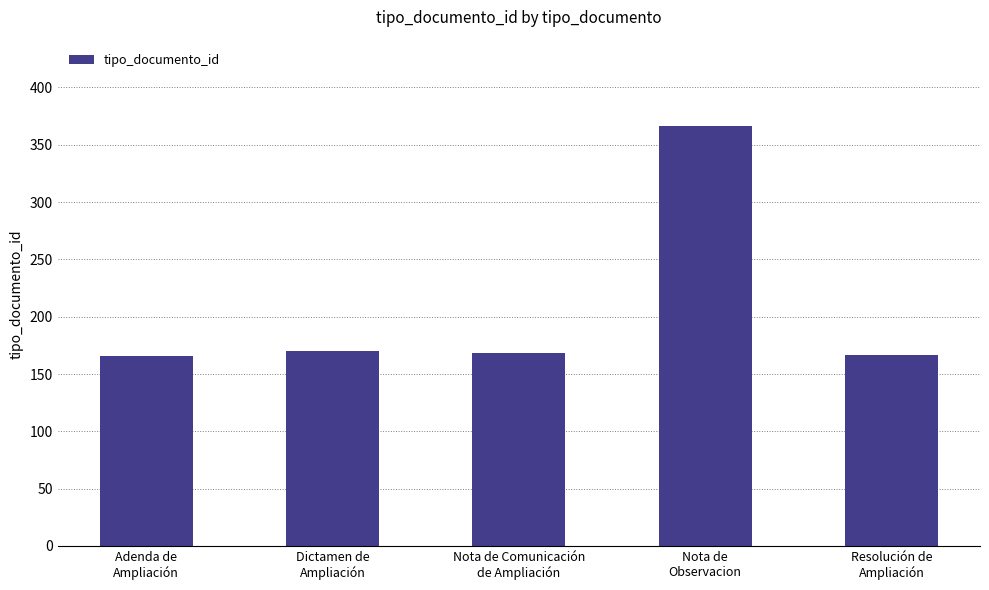

What is the greatest value displayed?

366